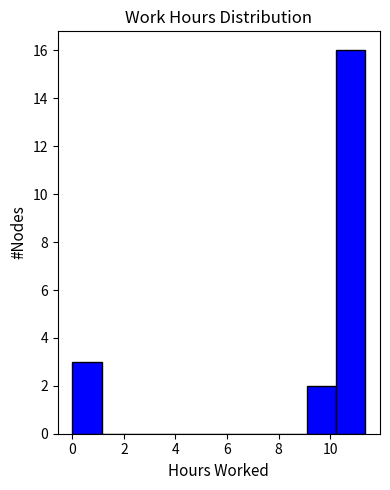

What is the height of the bar covering 9.0 to 10.2 on the x-axis? Neither the bar edges nor the heights are printed on the chart, so give them approximately, as read against the axes.

2